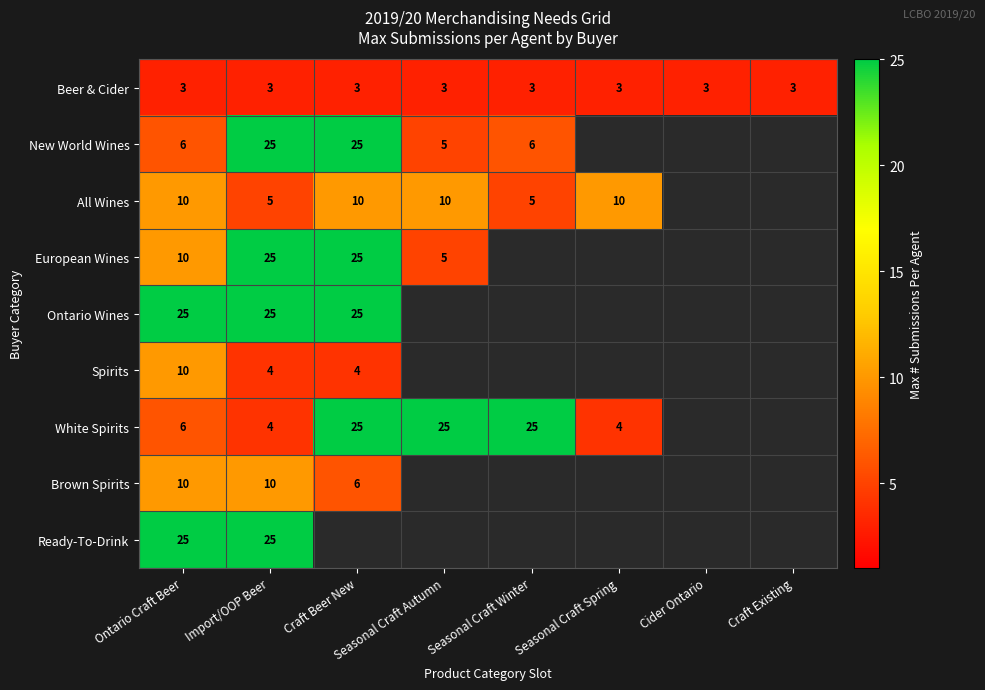

Is the value of Beer & Cider at Craft Beer New greater than the value of European Wines at Ontario Craft Beer?

No